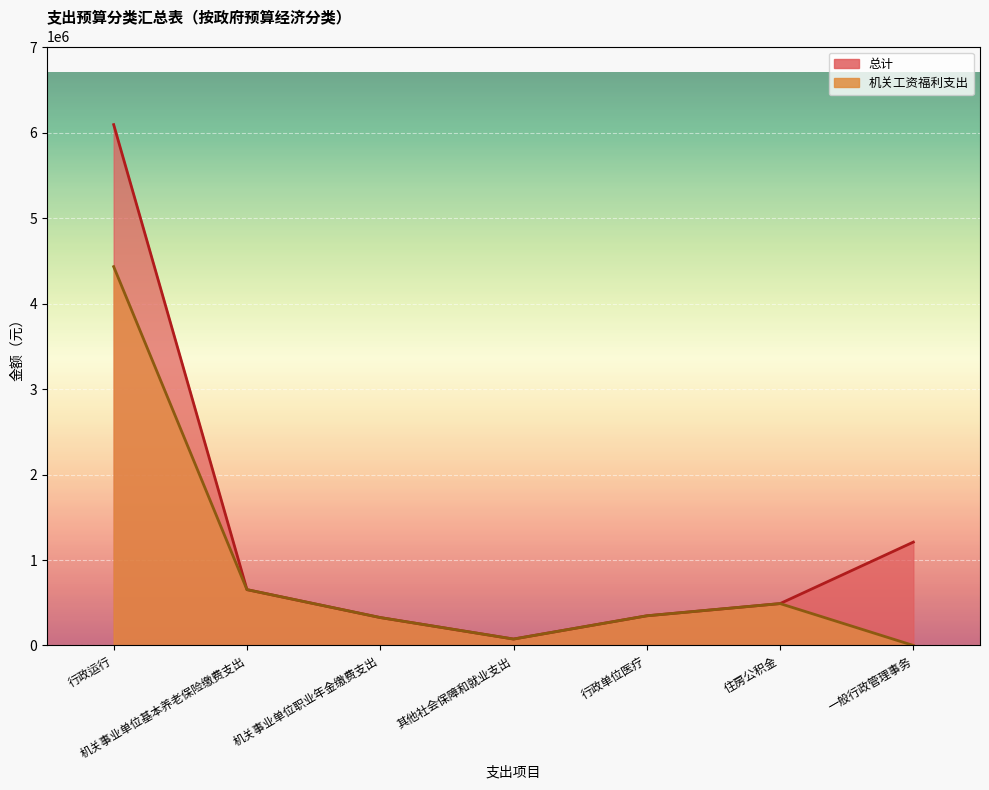

How many values in the 机关工资福利支出 series exceed 347201?

4